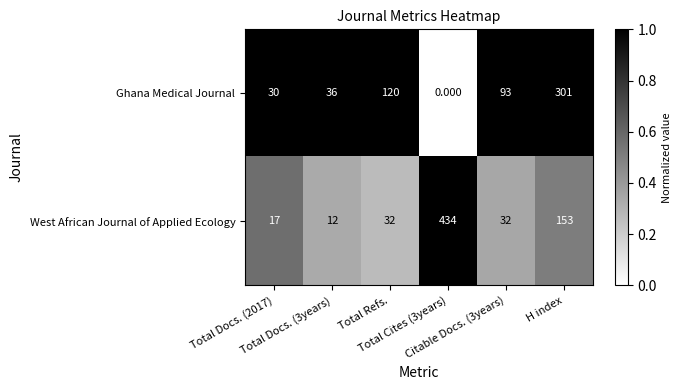

Rank the series by their maximum value, from highest to lowest.

West African Journal of Applied Ecology, Ghana Medical Journal